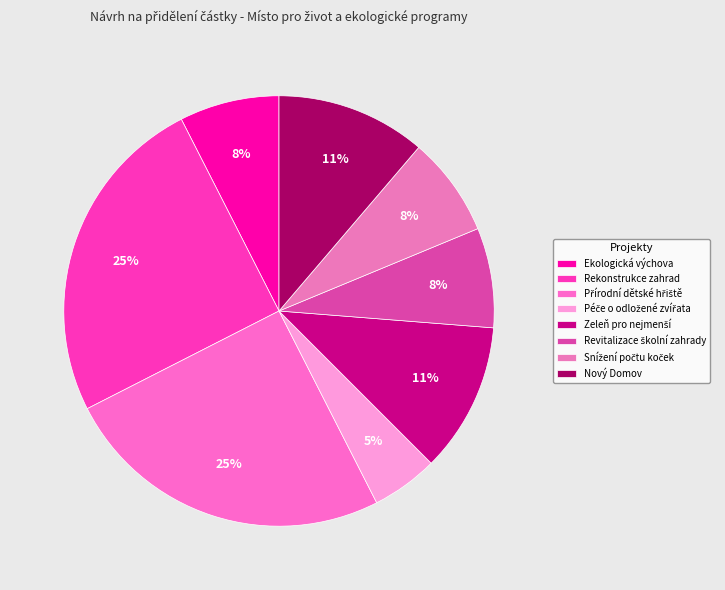

Rank the categories by value from highest to lowest.

Rekonstrukce zahrad, Přírodní dětské hřiště, Zeleň pro nejmenší, Nový Domov, Ekologická výchova, Revitalizace školní zahrady, Snížení počtu koček, Péče o odložené zvířata